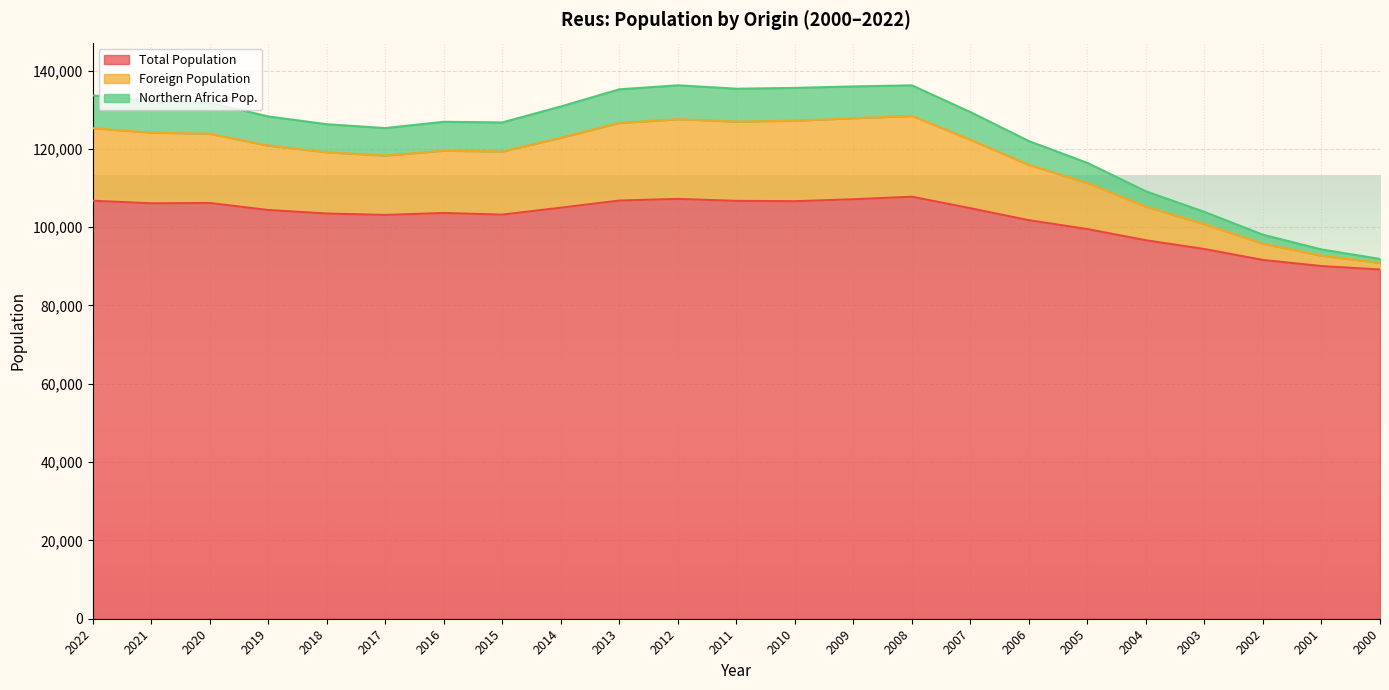

What is the difference between the Foreign Population values at 2015 and 2013?

7309